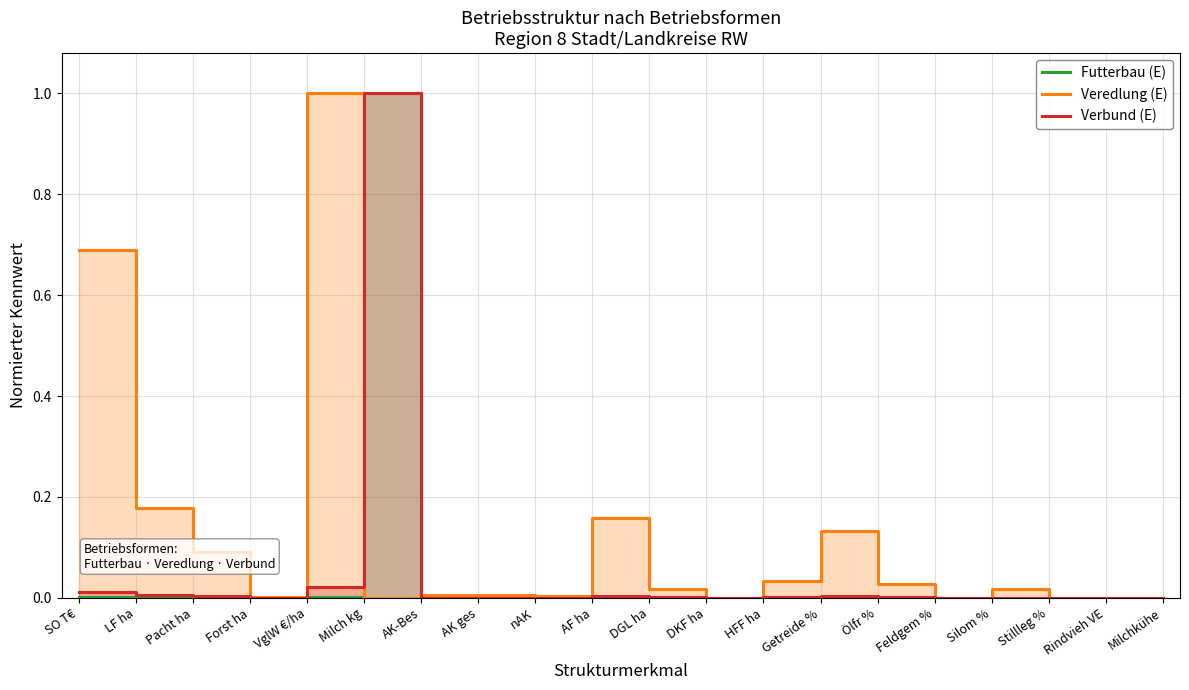

Where do Veredlung (E) and Futterbau (E) first cross each other?

VglW €/ha and Milch kg